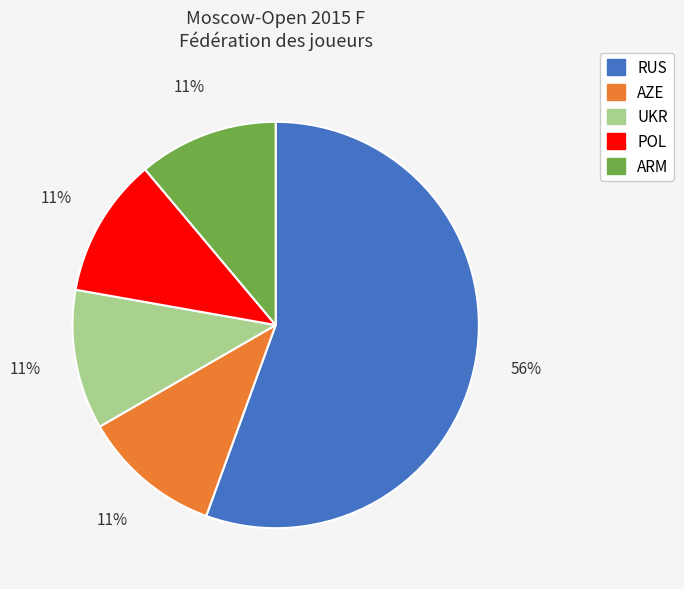

Is there a majority slice in this chart?

Yes